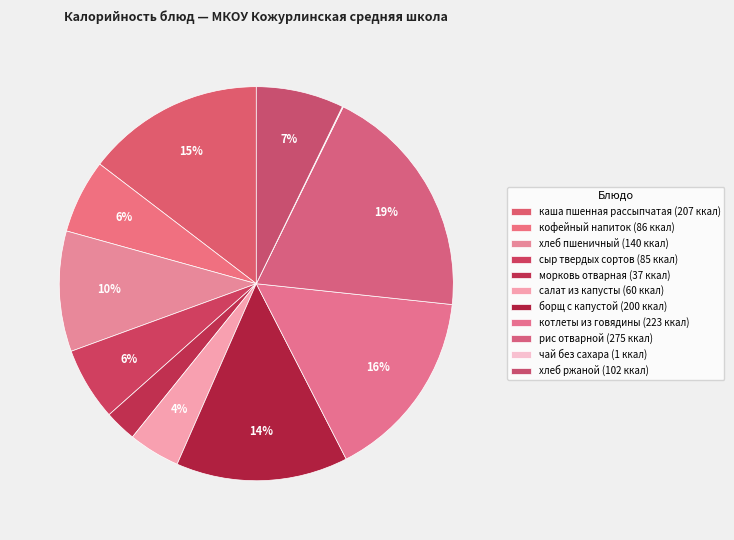

Which category has the biggest portion of the pie?

рис отварной